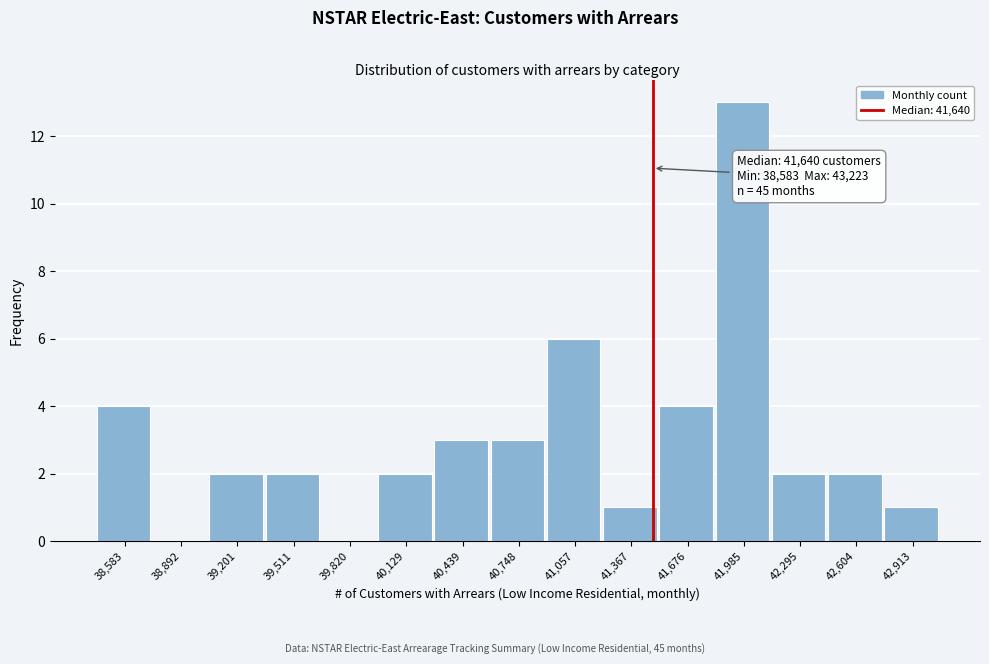

Reading right to left, list all the values displayed in this chart.

42,913=1	42,604=2	42,295=2	41,985=13	41,676=4	41,367=1	41,057=6	40,748=3	40,439=3	40,129=2	39,820=0	39,511=2	39,201=2	38,892=0	38,583=4